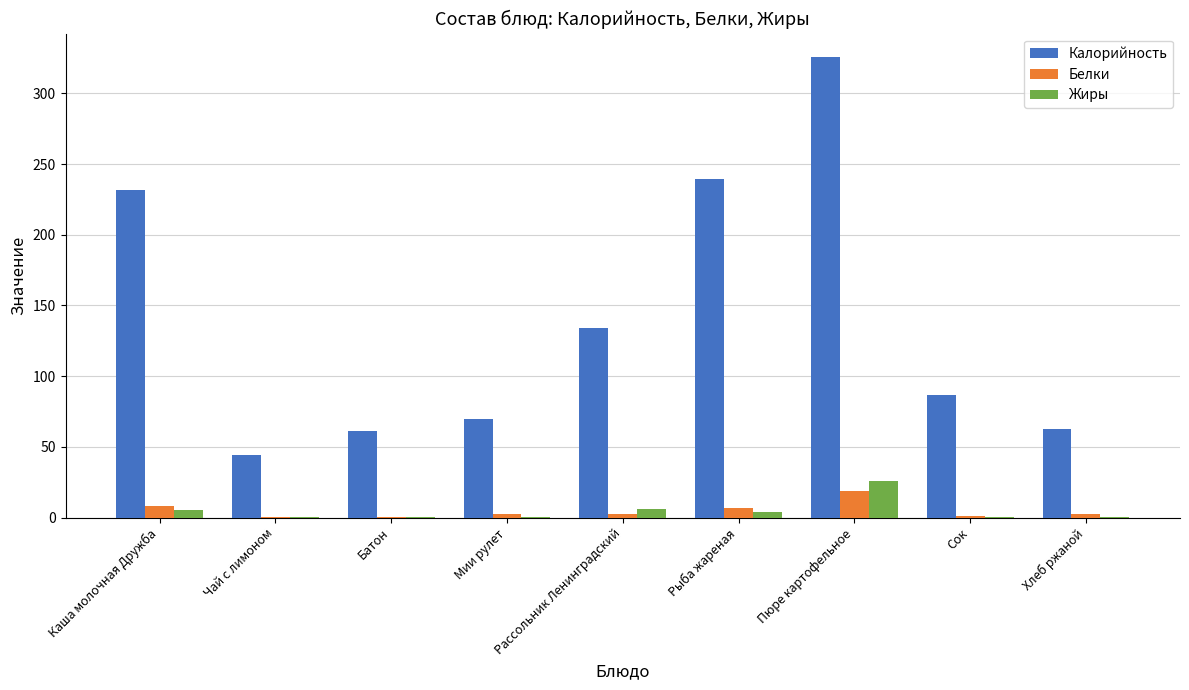

True or false: Калорийность has a value of 61.3 at Батон.

True